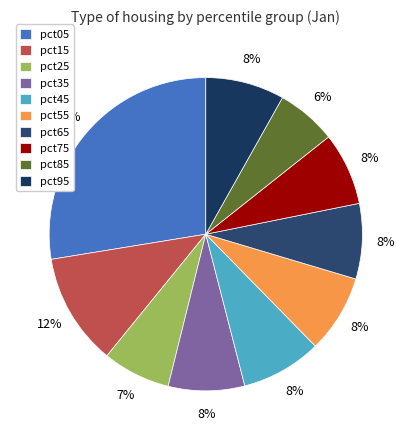

To the nearest percent, what is the average slice percentage?

10%